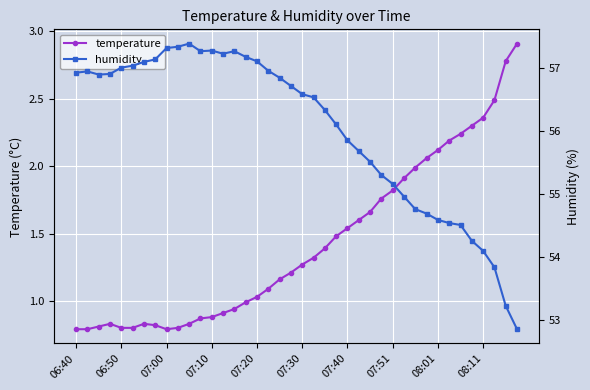

What is the value of the humidity point at the 34th from the left?

54.5